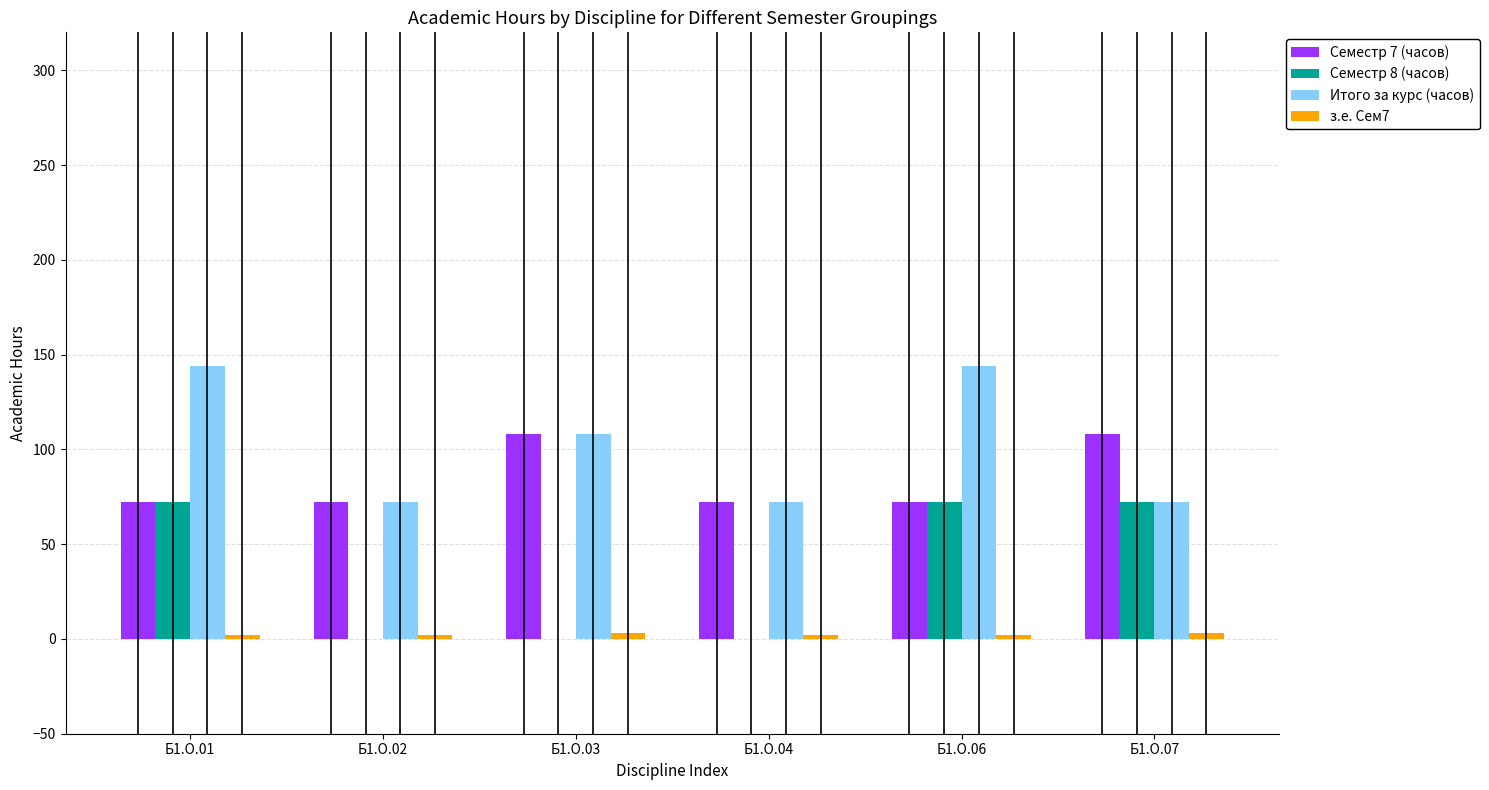

What is the maximum value shown in the chart?

144